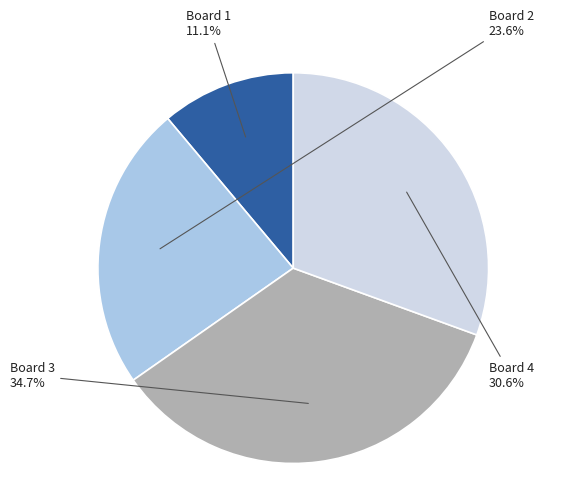

Count the number of slices in the pie.

4